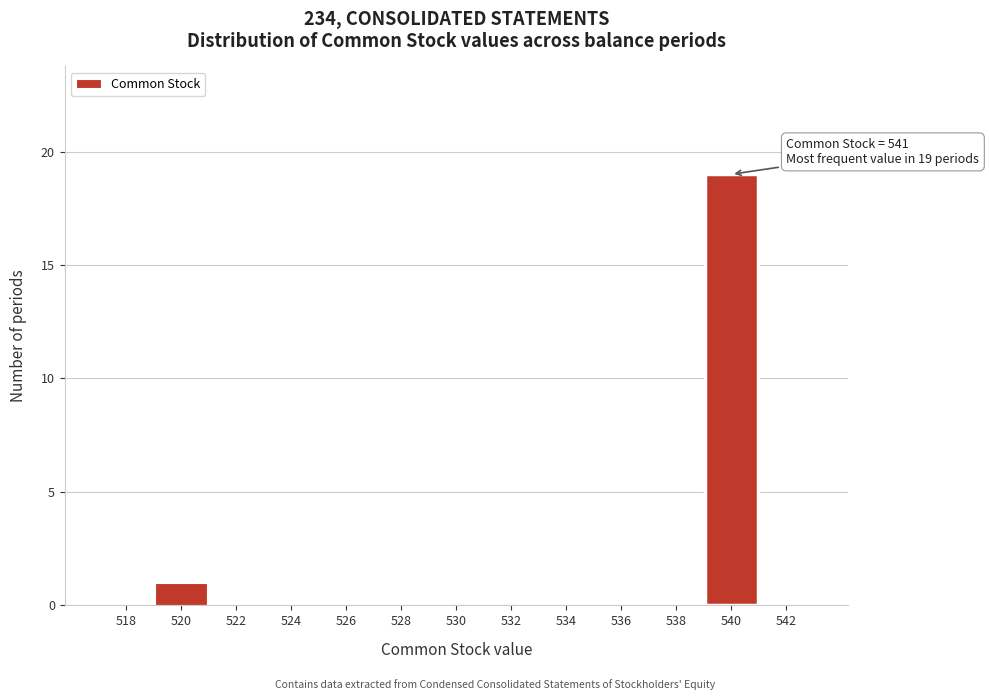

Reading right to left, what are all the values shown in this chart?

542=0	540=19	538=0	536=0	534=0	532=0	530=0	528=0	526=0	524=0	522=0	520=1	518=0